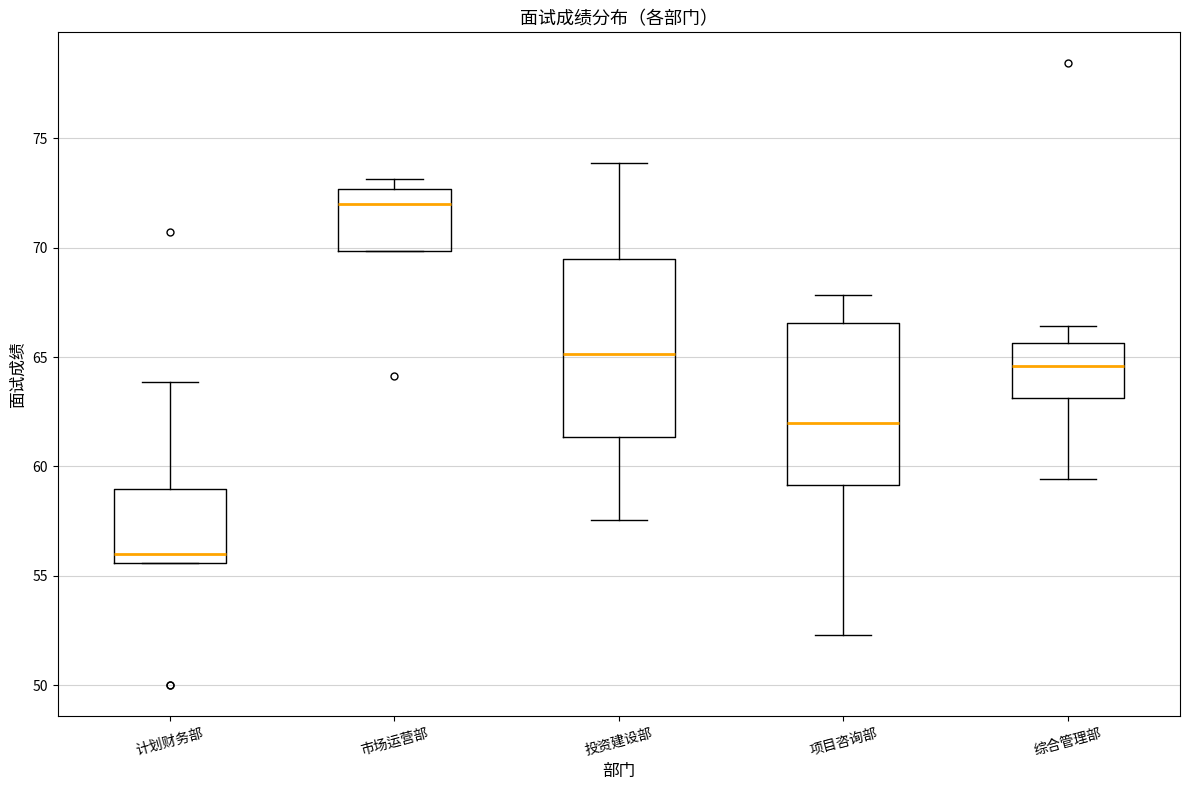

Reading left to right, transcribe this box plot: for each box, give where its median line is, the range the box spans, and where its two whiskers end, as read against the y-axis. The values are not printed on the chart, so give them approximately, as read against the axis.

计划财务部: median 56.0, box 55.5 to 59.0, whiskers 55.5 to 64.0
市场运营部: median 72.0, box 70.0 to 72.5, whiskers 70.0 to 73.0
投资建设部: median 65.0, box 61.5 to 69.5, whiskers 57.5 to 74.0
项目咨询部: median 62.0, box 59.0 to 66.5, whiskers 52.5 to 68.0
综合管理部: median 64.5, box 63.0 to 65.5, whiskers 59.5 to 66.5